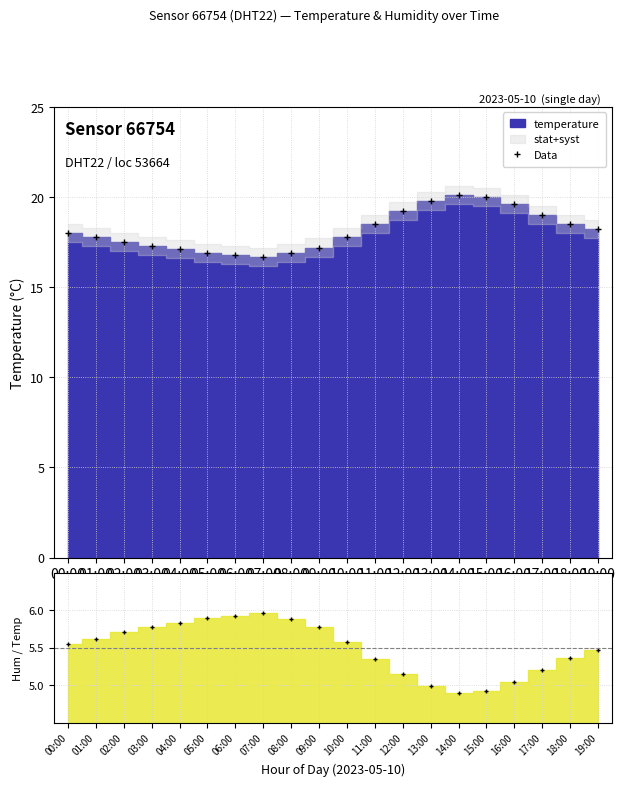

What position from the right is 12:00?

8